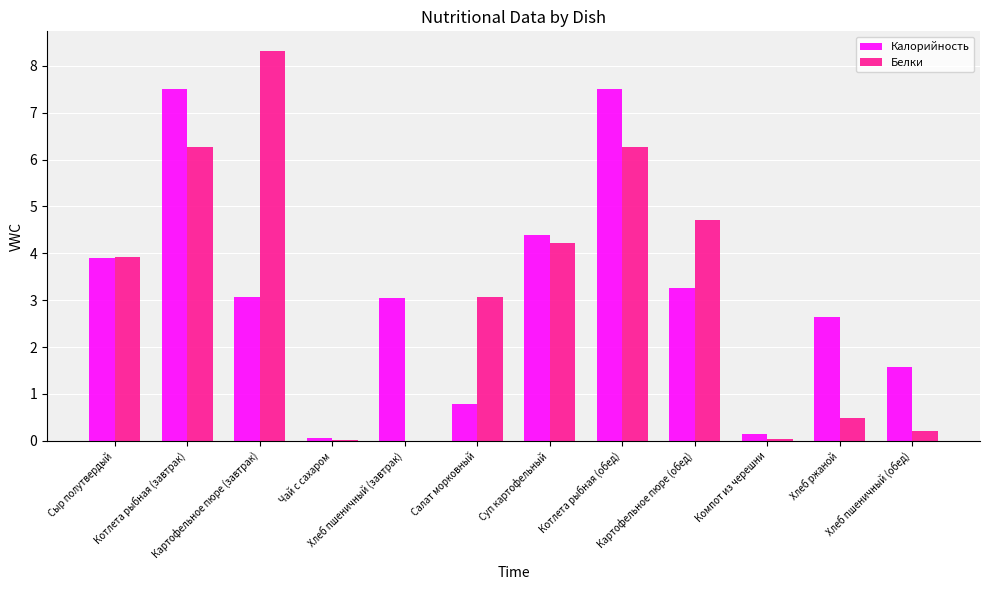

What is the sum of all Белки values?

37.5